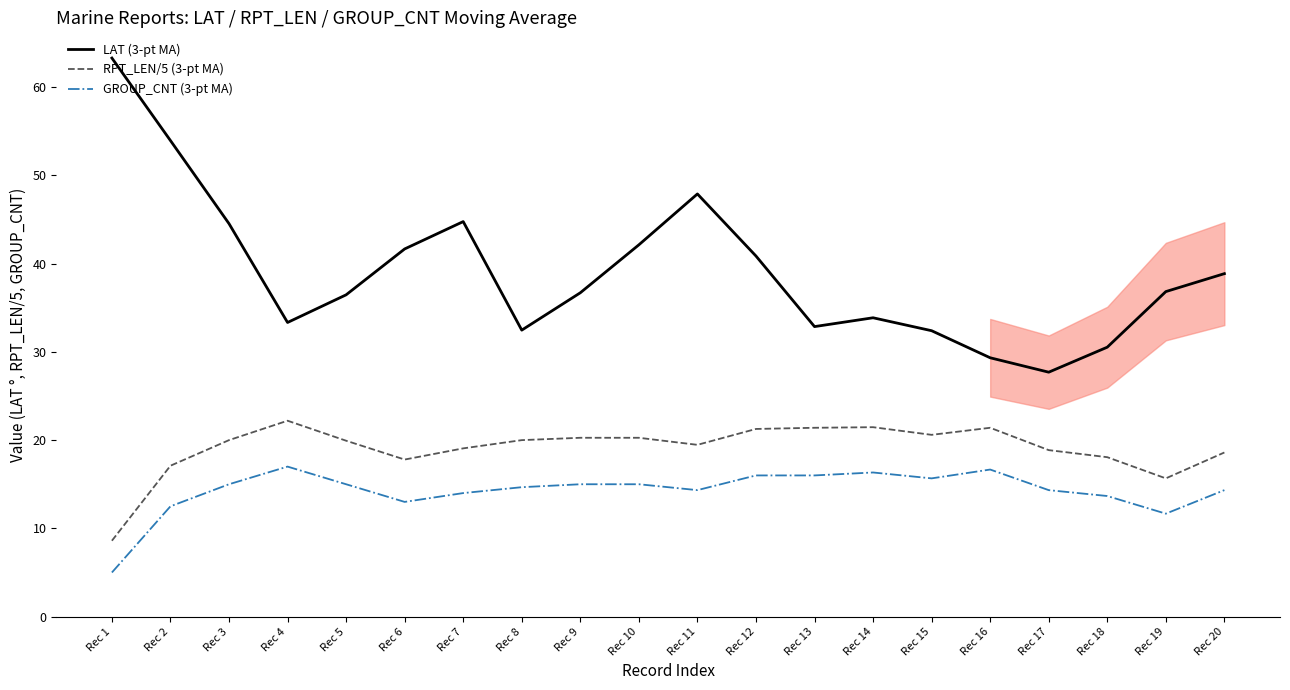

List the series in order of their overall mean, lowest first.

GROUP_CNT (3-pt MA), RPT_LEN/5 (3-pt MA), LAT (3-pt MA)